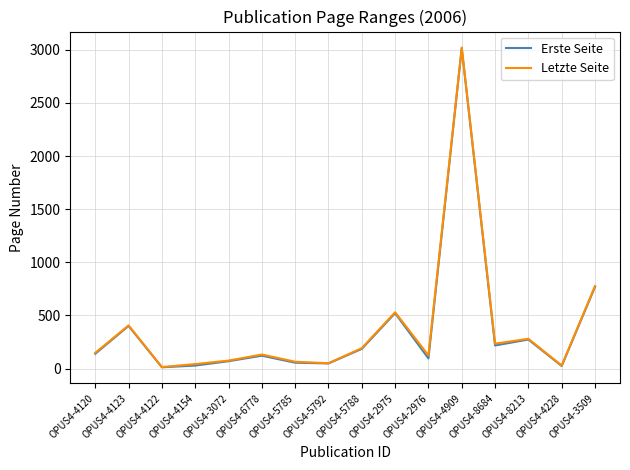

At which label does Letzte Seite reach its peak?

OPUS4-4909